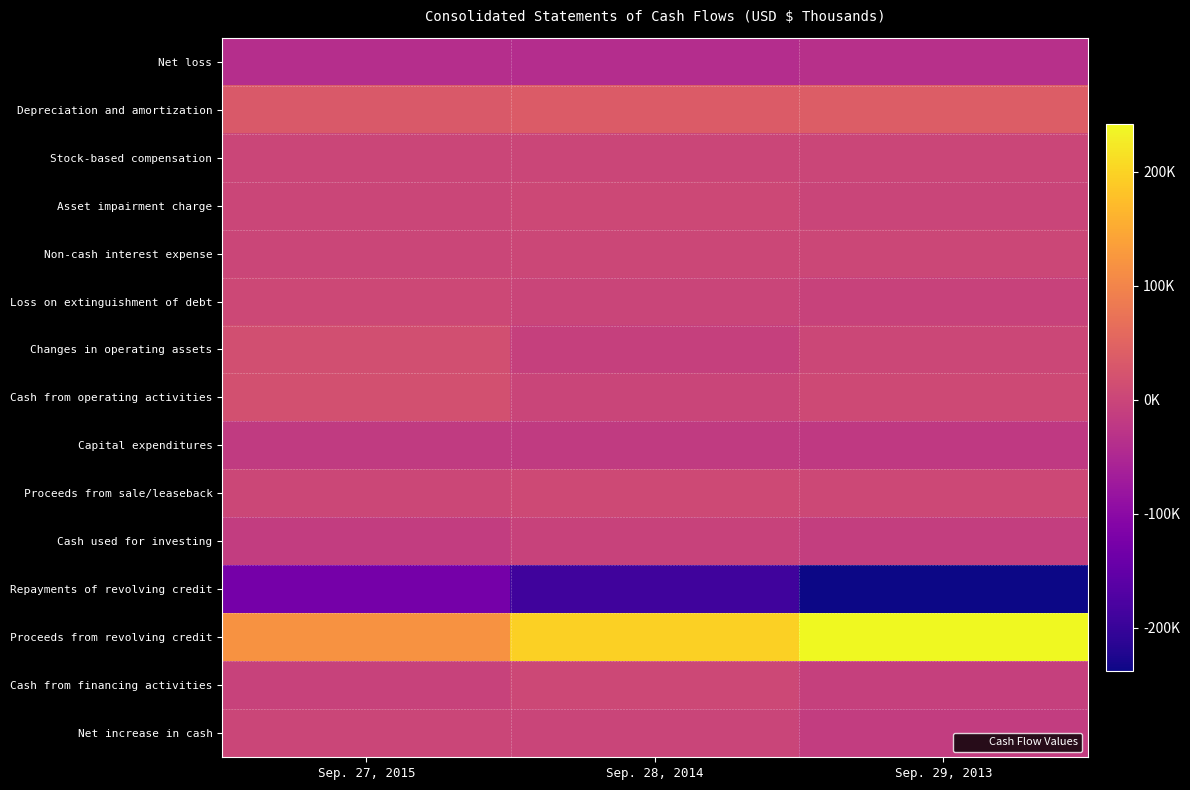

Reading right to left, list all the values displayed in this chart.

Net loss: Sep. 29, 2013=-35076	Sep. 28, 2014=-40414	Sep. 27, 2015=-39098
Depreciation and amortization: Sep. 29, 2013=38891	Sep. 28, 2014=37204	Sep. 27, 2015=31945
Stock-based compensation: Sep. 29, 2013=1140	Sep. 28, 2014=1345	Sep. 27, 2015=1415
Asset impairment charge: Sep. 29, 2013=0	Sep. 28, 2014=4470	Sep. 27, 2015=1620
Non-cash interest expense: Sep. 29, 2013=3335	Sep. 28, 2014=3343	Sep. 27, 2015=1963
Loss on extinguishment of debt: Sep. 29, 2013=-4986	Sep. 28, 2014=0	Sep. 27, 2015=4318
Changes in operating assets: Sep. 29, 2013=2955	Sep. 28, 2014=-7392	Sep. 27, 2015=16566
Cash from operating activities: Sep. 29, 2013=6085	Sep. 28, 2014=-1474	Sep. 27, 2015=18765
Capital expenditures: Sep. 29, 2013=-18880	Sep. 28, 2014=-17283	Sep. 27, 2015=-17940
Proceeds from sale/leaseback: Sep. 29, 2013=5025	Sep. 28, 2014=6395	Sep. 27, 2015=3221
Cash used for investing: Sep. 29, 2013=-11885	Sep. 28, 2014=-4428	Sep. 27, 2015=-14337
Repayments of revolving credit: Sep. 29, 2013=-237525	Sep. 28, 2014=-189389	Sep. 27, 2015=-127773
Proceeds from revolving credit: Sep. 29, 2013=241505	Sep. 28, 2014=194942	Sep. 27, 2015=118240
Cash from financing activities: Sep. 29, 2013=-8684	Sep. 28, 2014=3873	Sep. 27, 2015=-3829
Net increase in cash: Sep. 29, 2013=-14250	Sep. 28, 2014=-1464	Sep. 27, 2015=1515